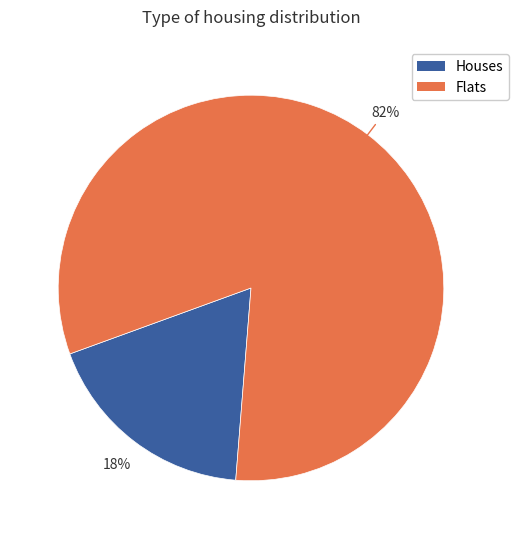

To the nearest percent, what is the average slice percentage?

50%